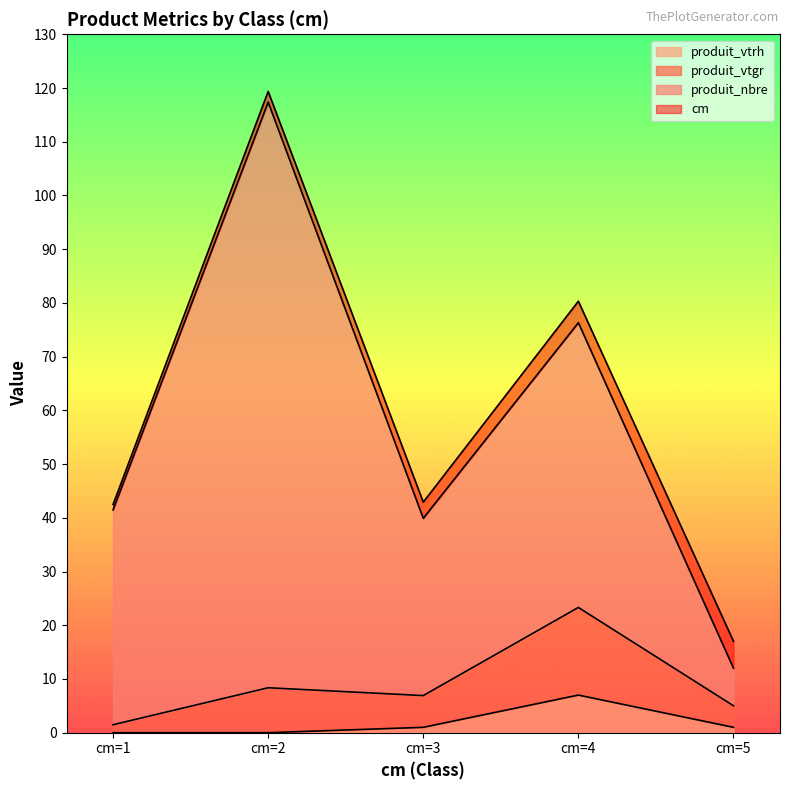

Which series has the largest range (max minus min)?

produit_vtgr